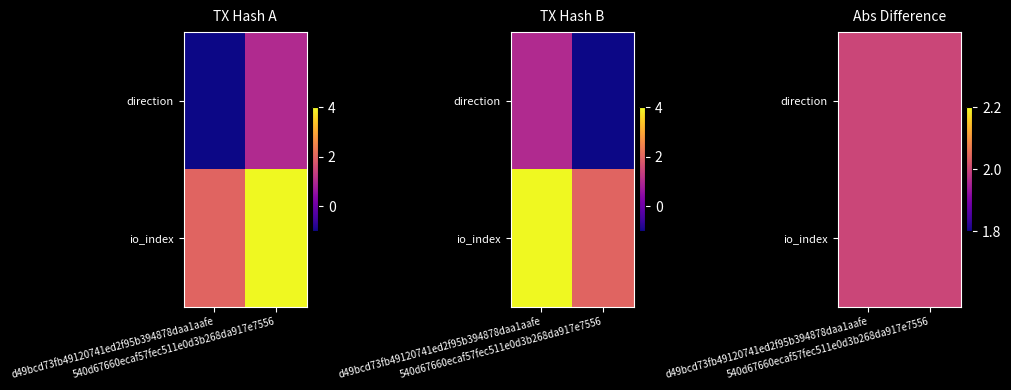

Is it true that d49bcd73fb49120741ed2f95b394878daa1aafe equals 2 at 1?

True